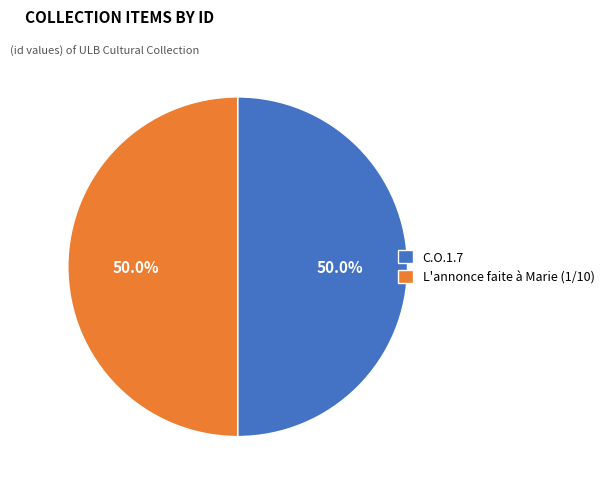

Count the number of slices in the pie.

2